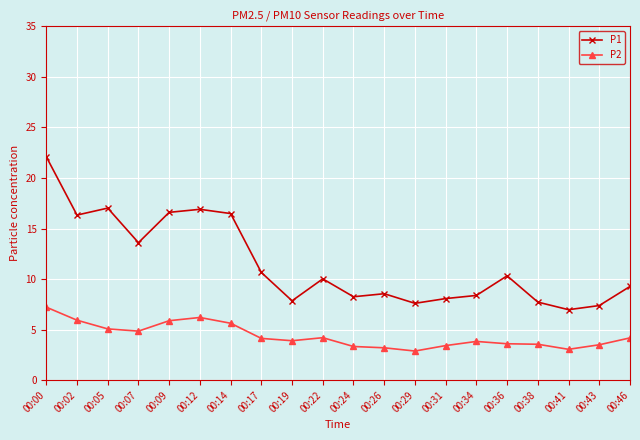

How many data points in P1 are above 10?

10